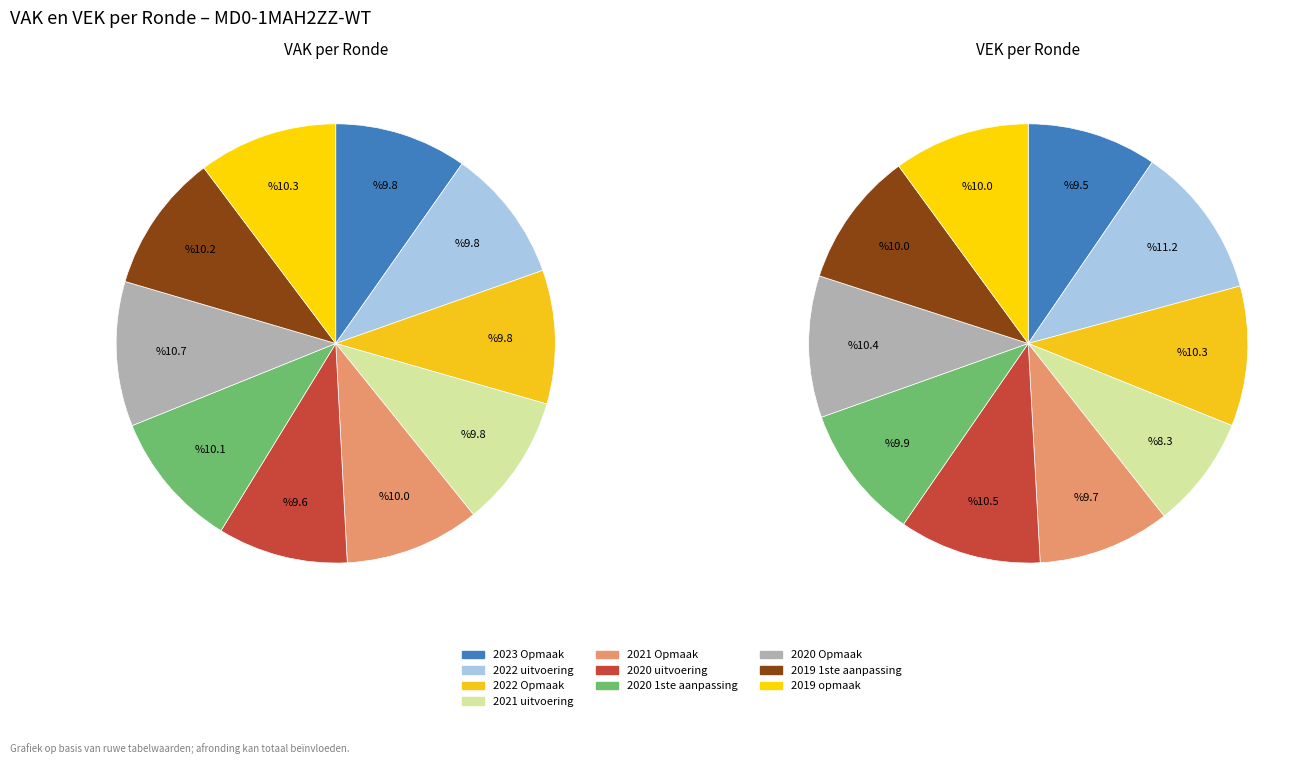

Combined, do 2021 uitvoering and 2020 1ste aanpassing account for over 50%?

No